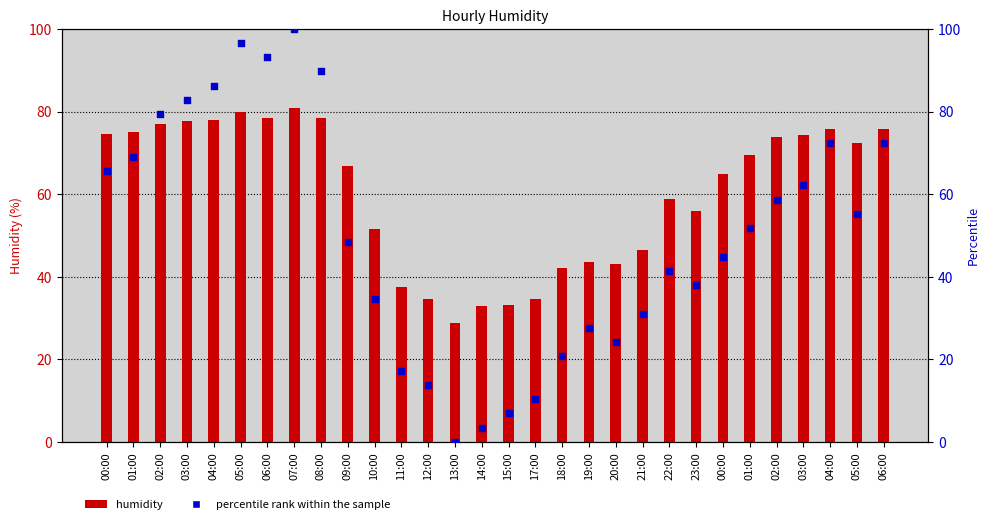

Which series contains the highest Y value?

percentile rank